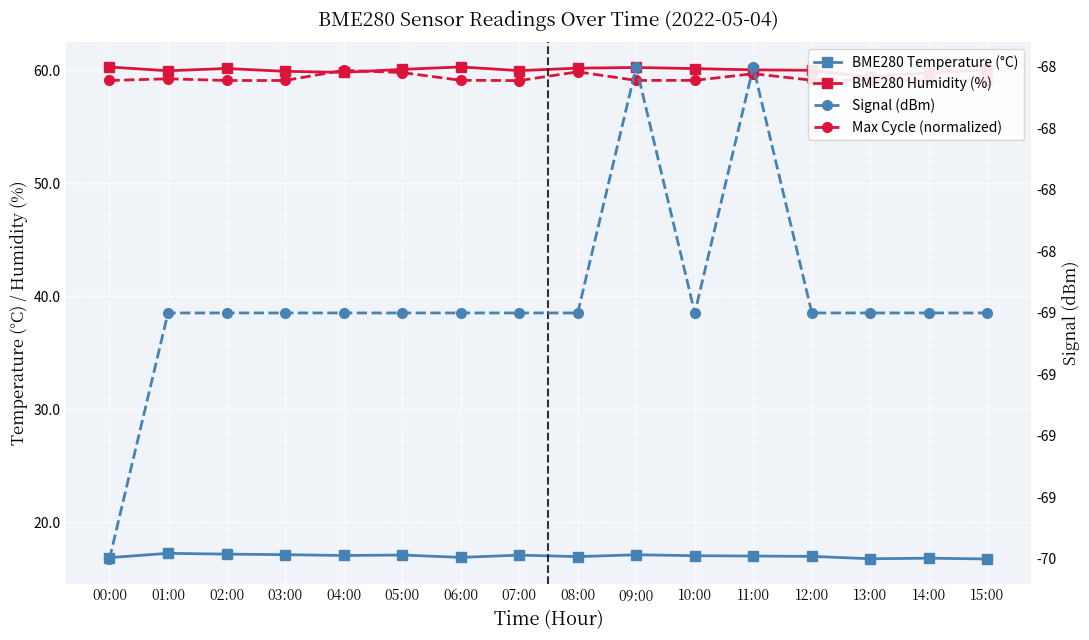

Which series changed the most between 11:00 and 13:00?

Signal (dBm)